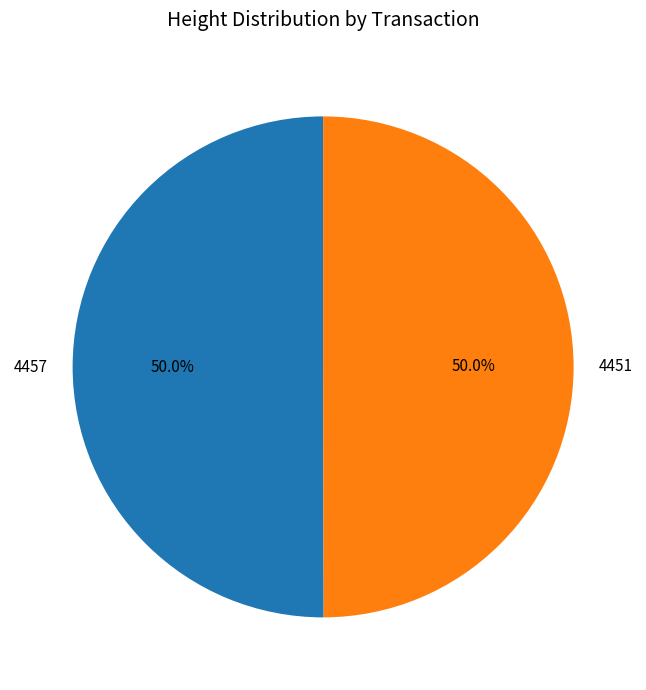

What percentage is the 4451 slice, to the nearest percent?

50%